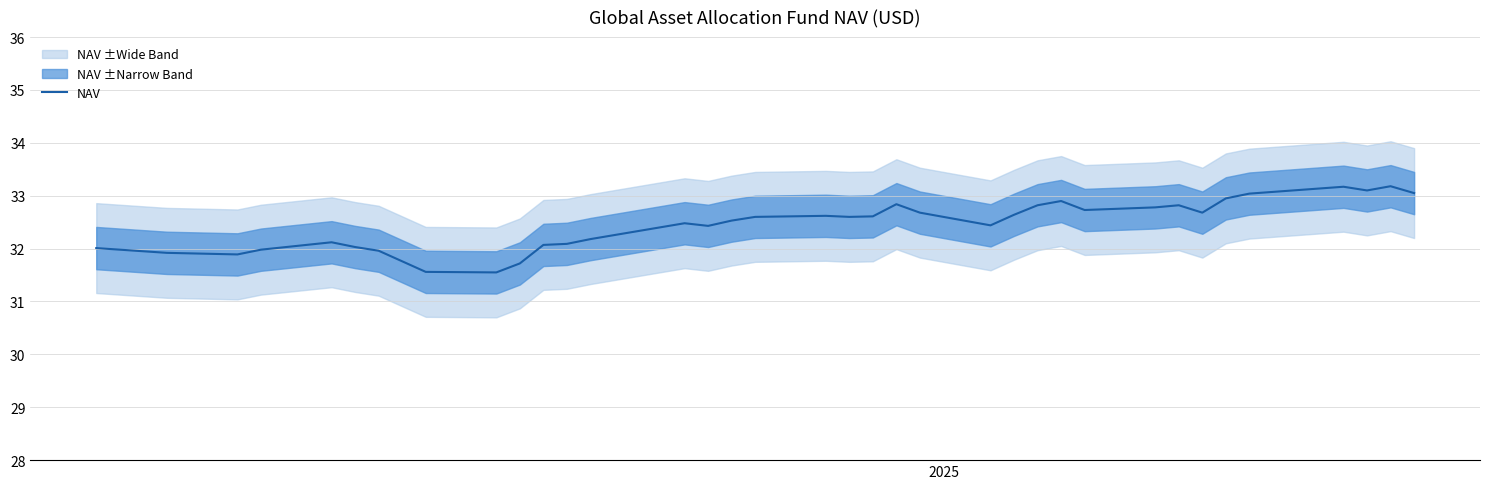

What is the maximum value for NAV?

33.2